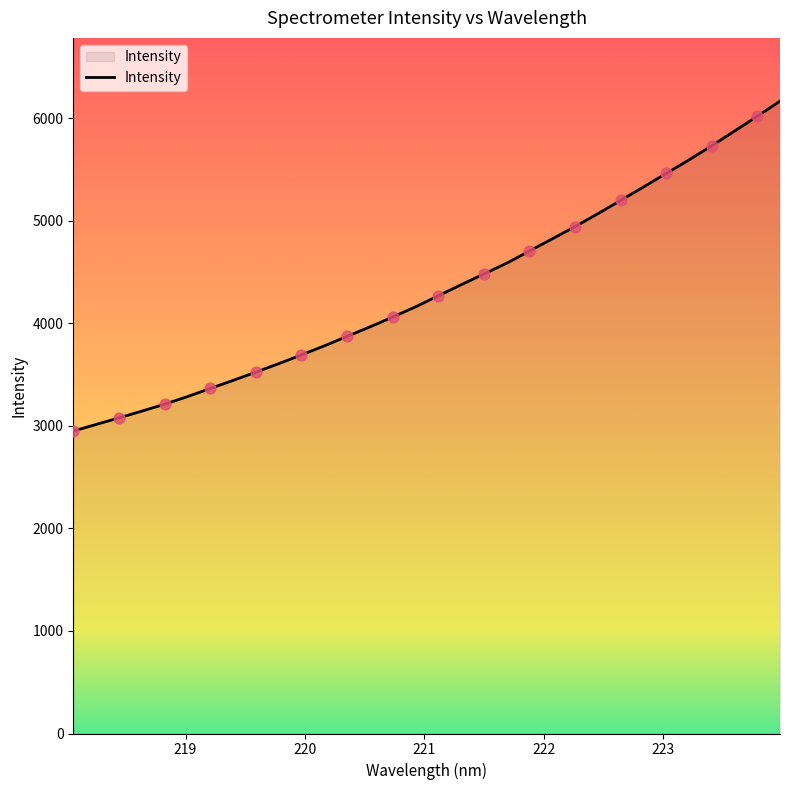

What is the difference between the maximum and minimum values?

3216.7